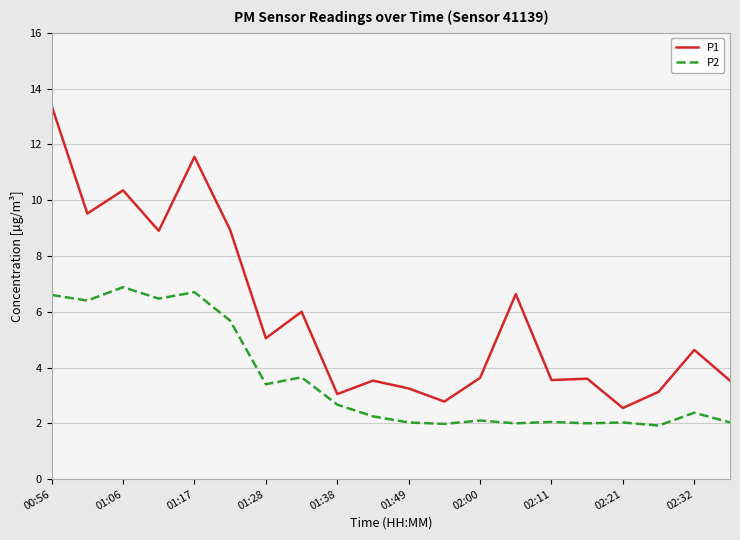

List the series in order of their overall mean, highest first.

P1, P2